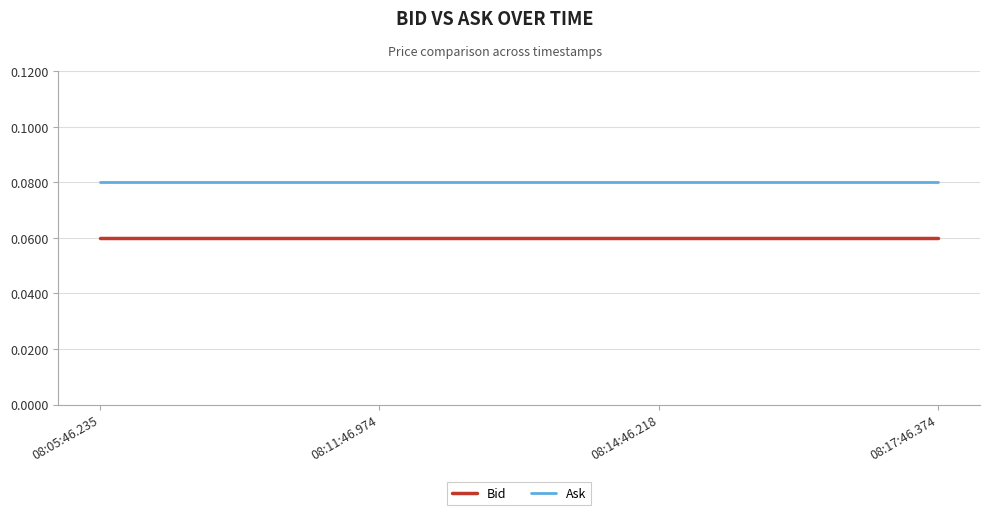

Is this an area chart (filled region under the line)?

No